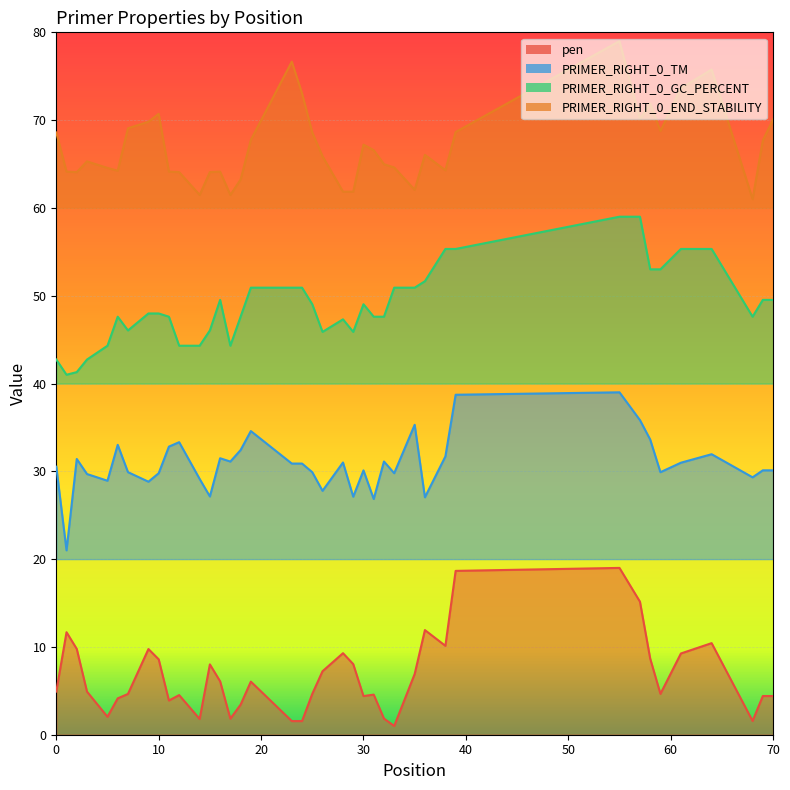

Reading left to right, transcribe all the data shown in this chart.

pen: 4.9	11.7	9.8	4.9	2.0	4.1	4.6	9.8	8.6	3.9	4.5	1.8	8.0	6.1	1.8	3.4	6.0	1.6	1.6	4.7	7.2	9.3	8.0	4.4	4.6	1.8	1.0	6.9	11.9	10.1	18.7	19.0	15.2	8.7	4.7	9.3	10.4	1.6	4.4	4.4
PRIMER_RIGHT_0_TM: 30.5	21.0	31.4	29.7	28.9	33.0	29.9	28.8	29.8	32.8	33.3	29.1	27.1	31.5	31.1	32.4	34.6	30.9	30.9	29.9	27.8	31.0	27.1	30.1	26.8	31.1	29.8	35.3	27.0	31.7	38.7	39.0	35.8	33.6	29.9	31.0	31.9	29.3	30.1	30.1
PRIMER_RIGHT_0_GC_PERCENT: 42.7	41.0	41.3	42.7	44.3	47.6	46.0	48.0	48.0	47.6	44.3	44.3	46.0	49.5	44.3	47.6	50.9	50.9	50.9	49.0	45.9	47.3	45.9	49.0	47.6	47.6	50.9	50.9	51.7	55.3	55.3	59.0	59.0	53.0	53.0	55.3	55.3	47.6	49.5	49.5
PRIMER_RIGHT_0_END_STABILITY: 68.6	64.1	64.1	65.3	64.6	64.2	69.1	69.8	70.7	64.1	64.1	61.5	64.1	64.1	61.5	63.2	67.7	76.7	73.1	68.6	65.9	61.8	61.8	67.2	66.6	65.0	64.6	62.1	66.0	64.3	68.6	79.0	70.1	71.9	68.8	73.6	75.8	61.0	67.7	70.1